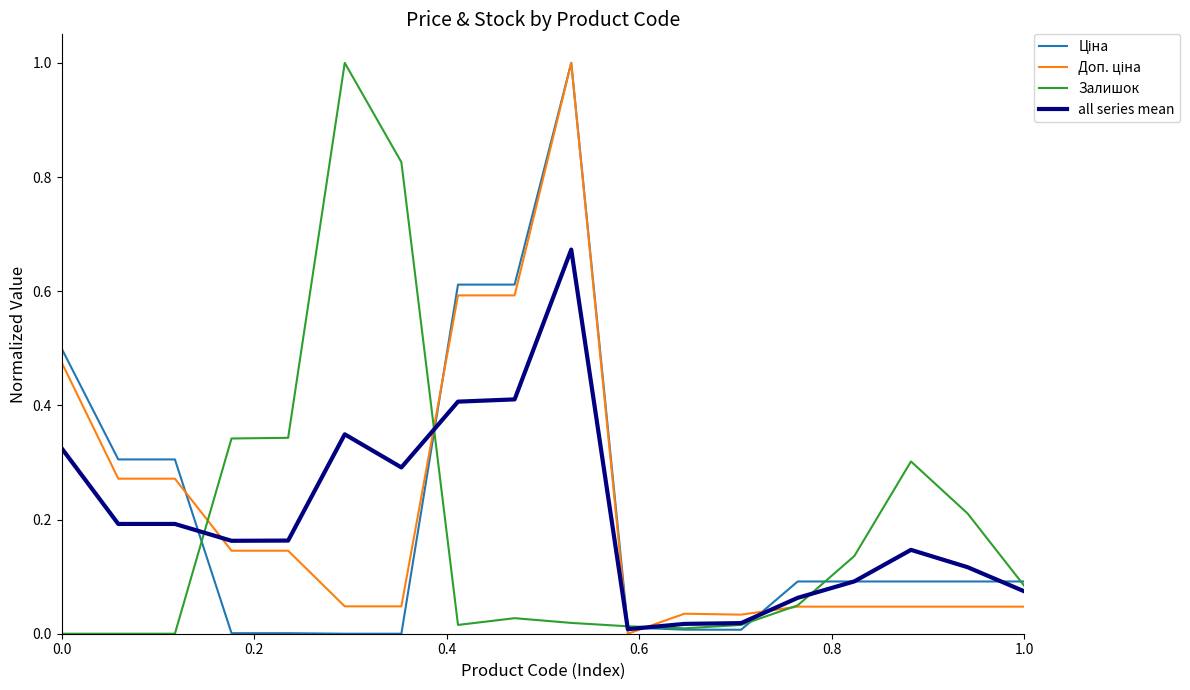

What is the greatest value displayed?

1.0